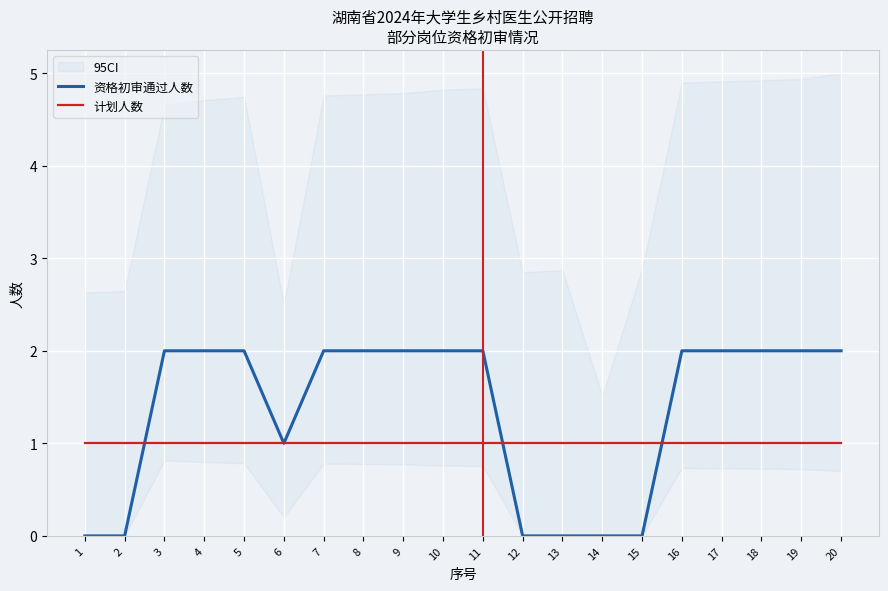

How many data points does each series have?

20